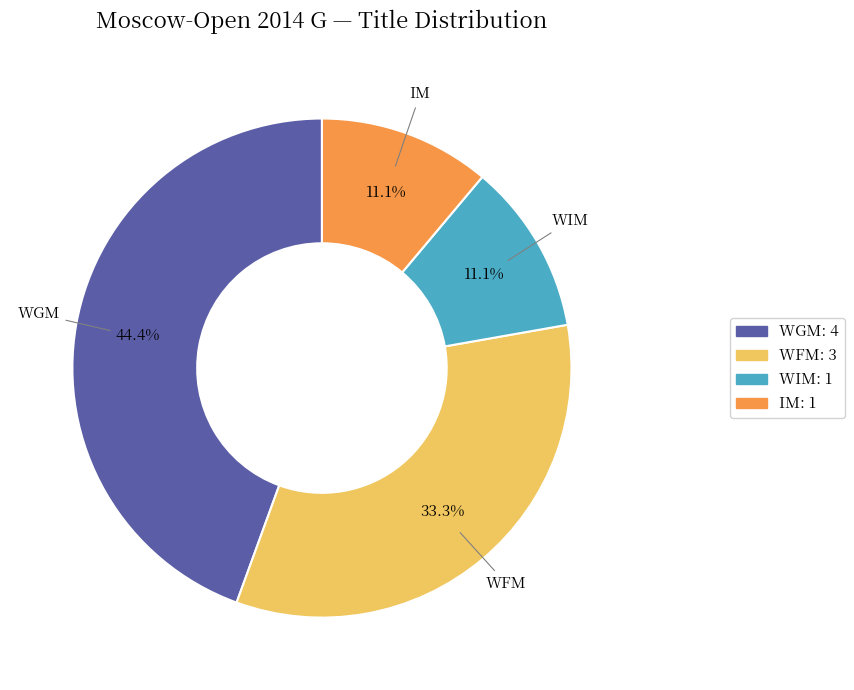

Count the number of slices in the pie.

4